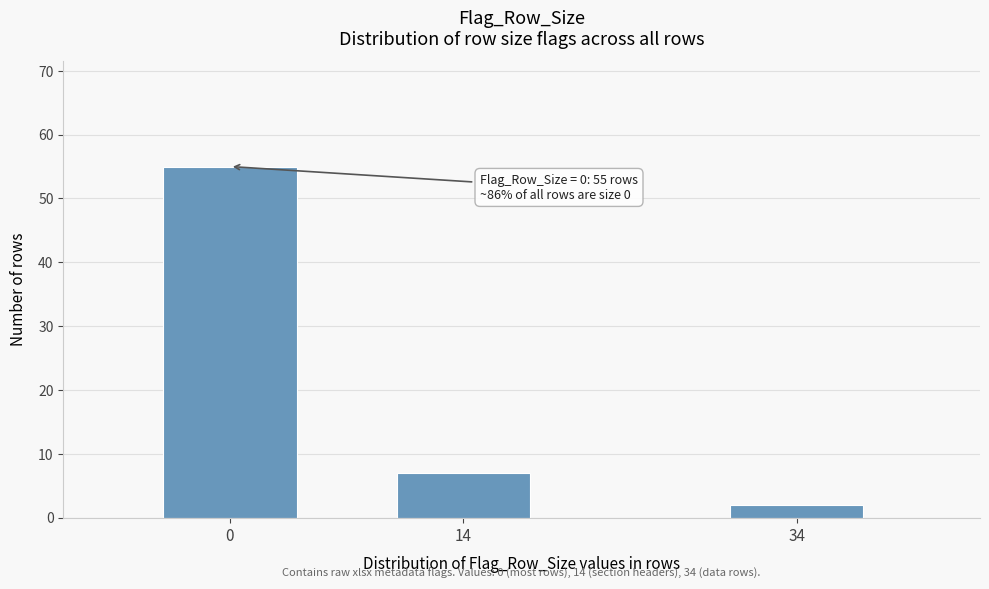

Reading left to right, list all the values displayed in this chart.

55	7	2